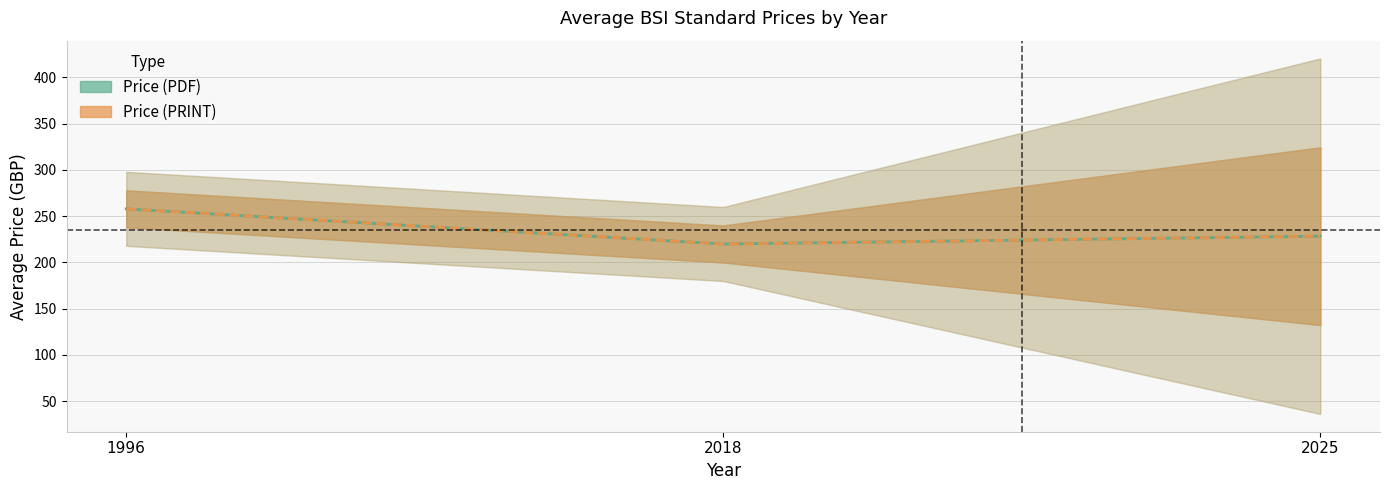

Is the value of Price (PDF) at 1996 greater than the value of Price (PRINT) at 1996?

No